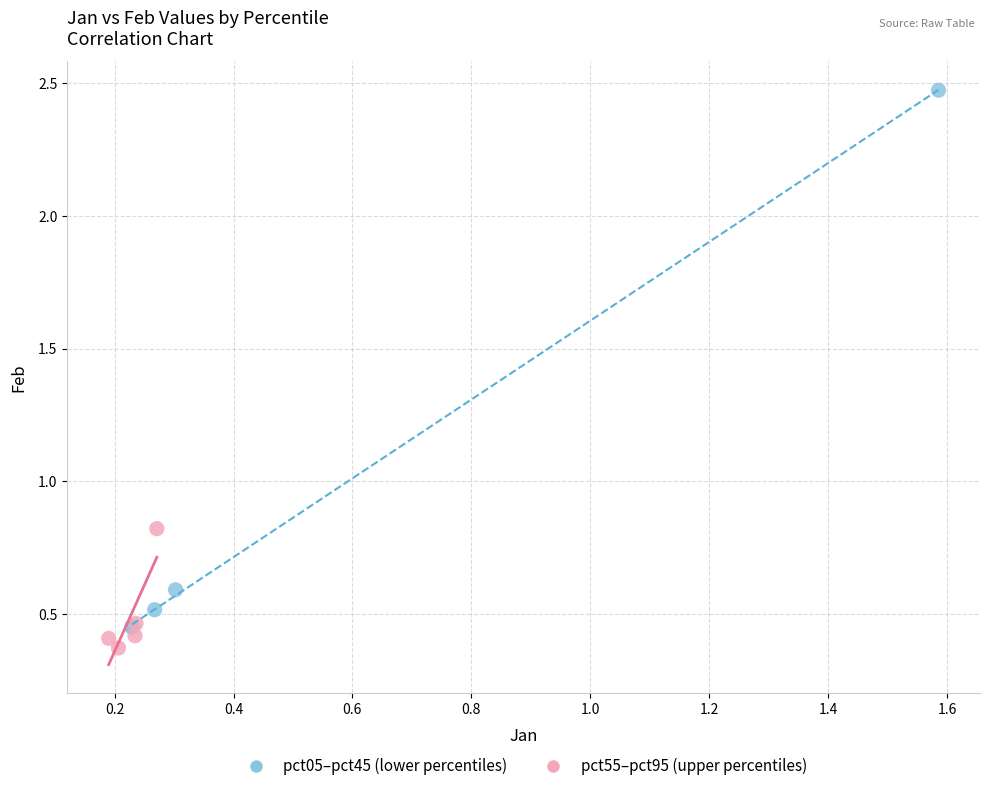

Which series has the largest Y range (max minus min)?

pct05–pct45 (lower percentiles)